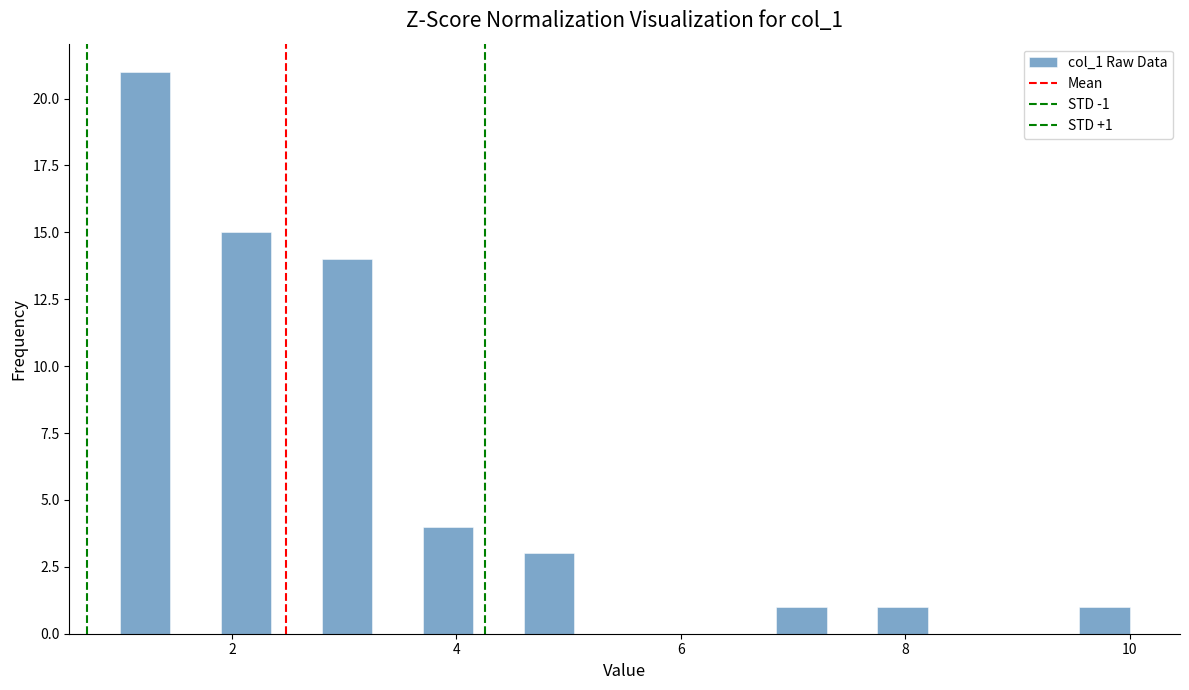

Around what value on the x-axis is the tallest bar? Give the approximate position of its centre, as read against the axis.

1.2